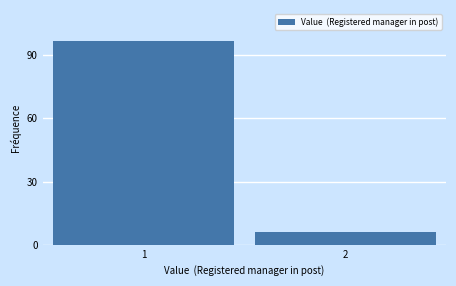

Reading left to right, extract all data points from this chart.

97	6